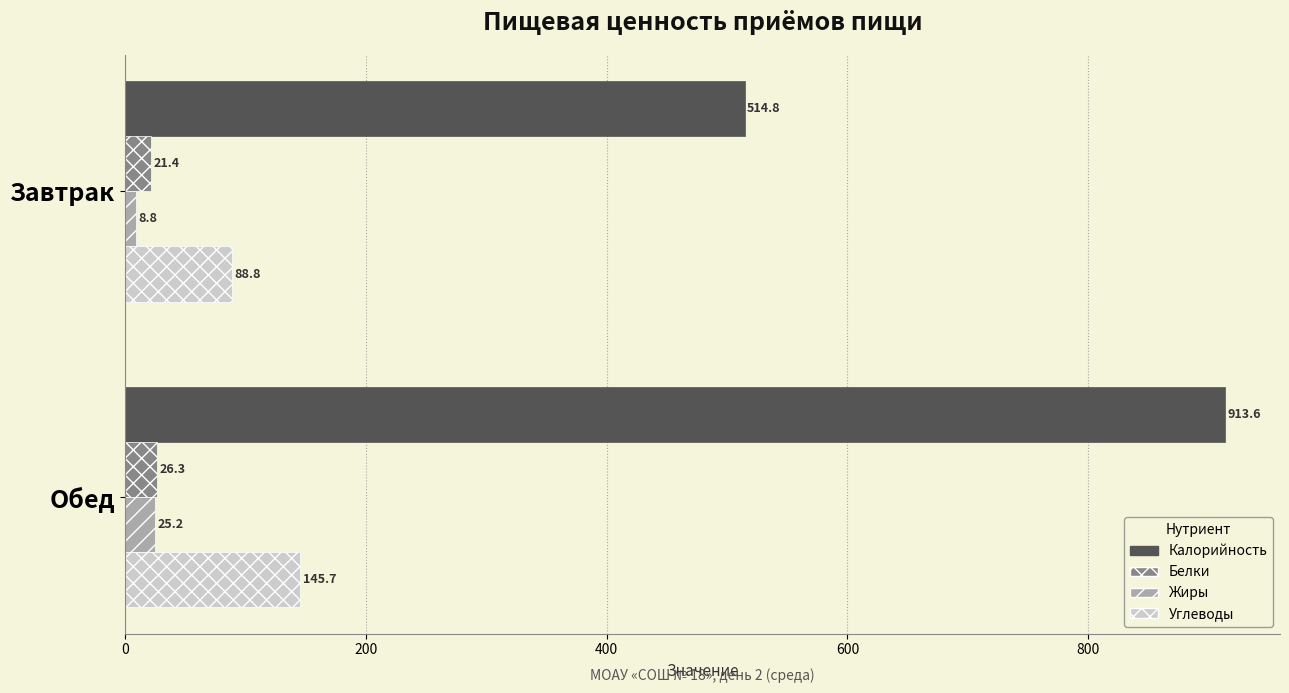

Which series changed the most between Завтрак and Обед?

Калорийность